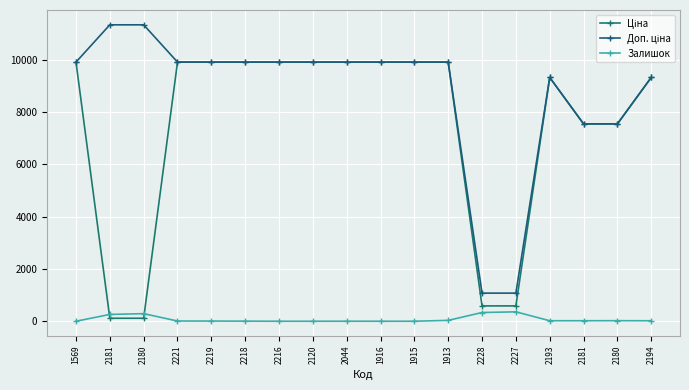

Which has a higher value, 2218 or 2216?

2218